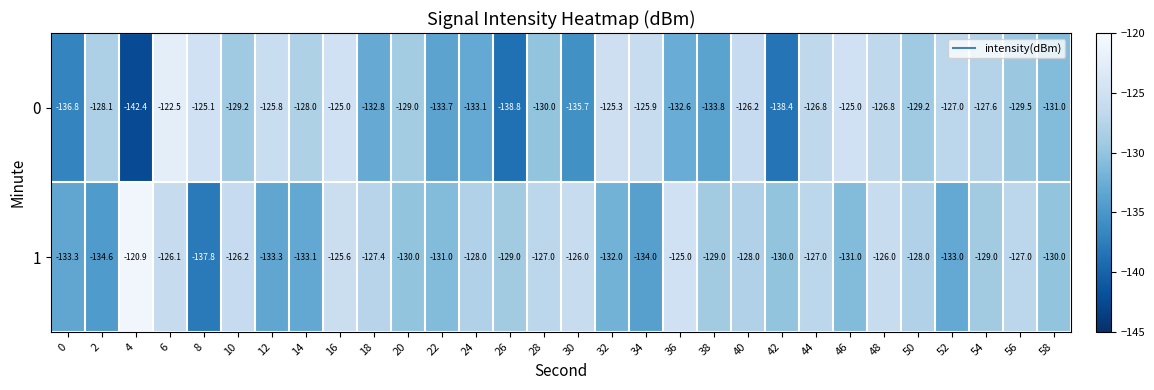

What is the difference between the highest and lowest values at 44?

0.2